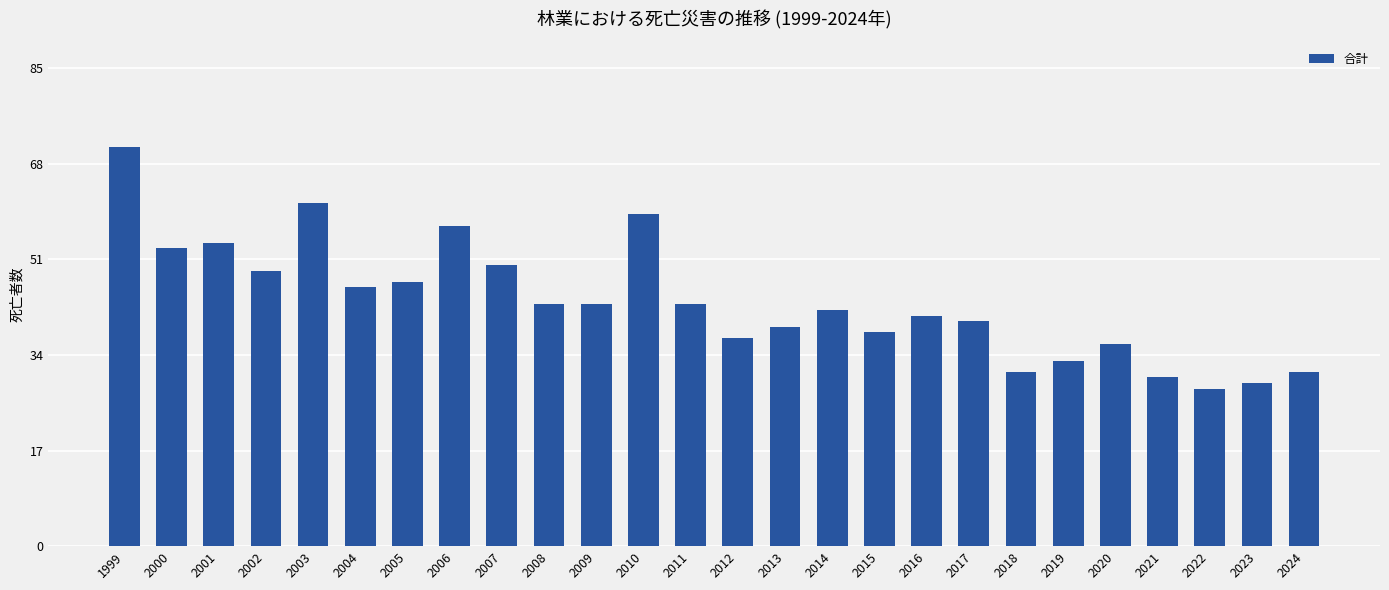

Read the value at 2000, to the nearest 5.

55